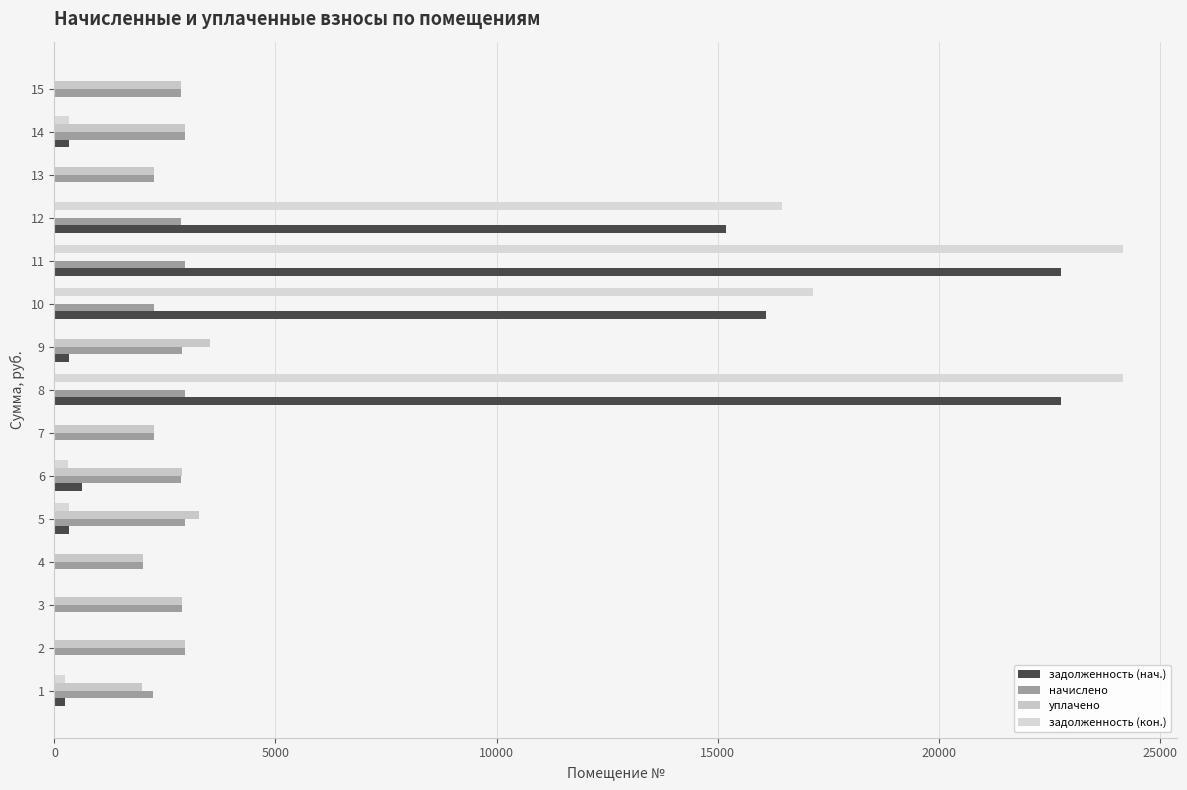

How many data points in задолженность (нач.) are above 320?

8